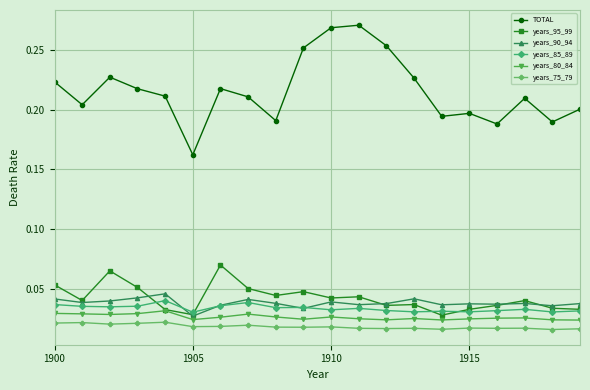

True or false: TOTAL has more than 0 interior local peaks.

True